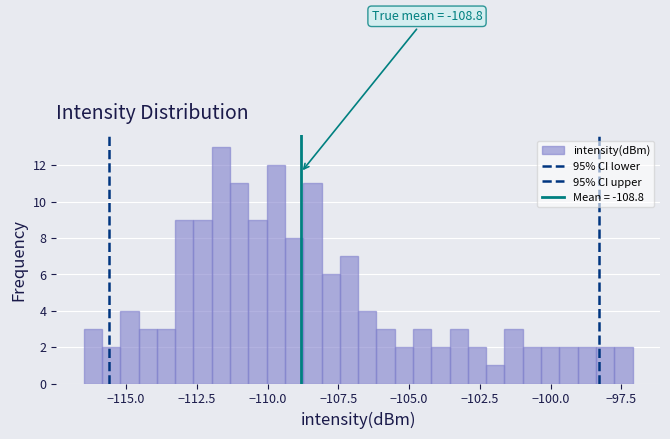

Read against the x-axis, roughly where is the centre of the tallest bar?

-111.5